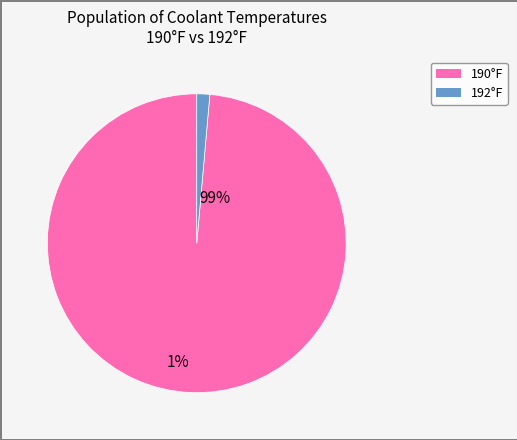

Does any single category account for the majority?

Yes